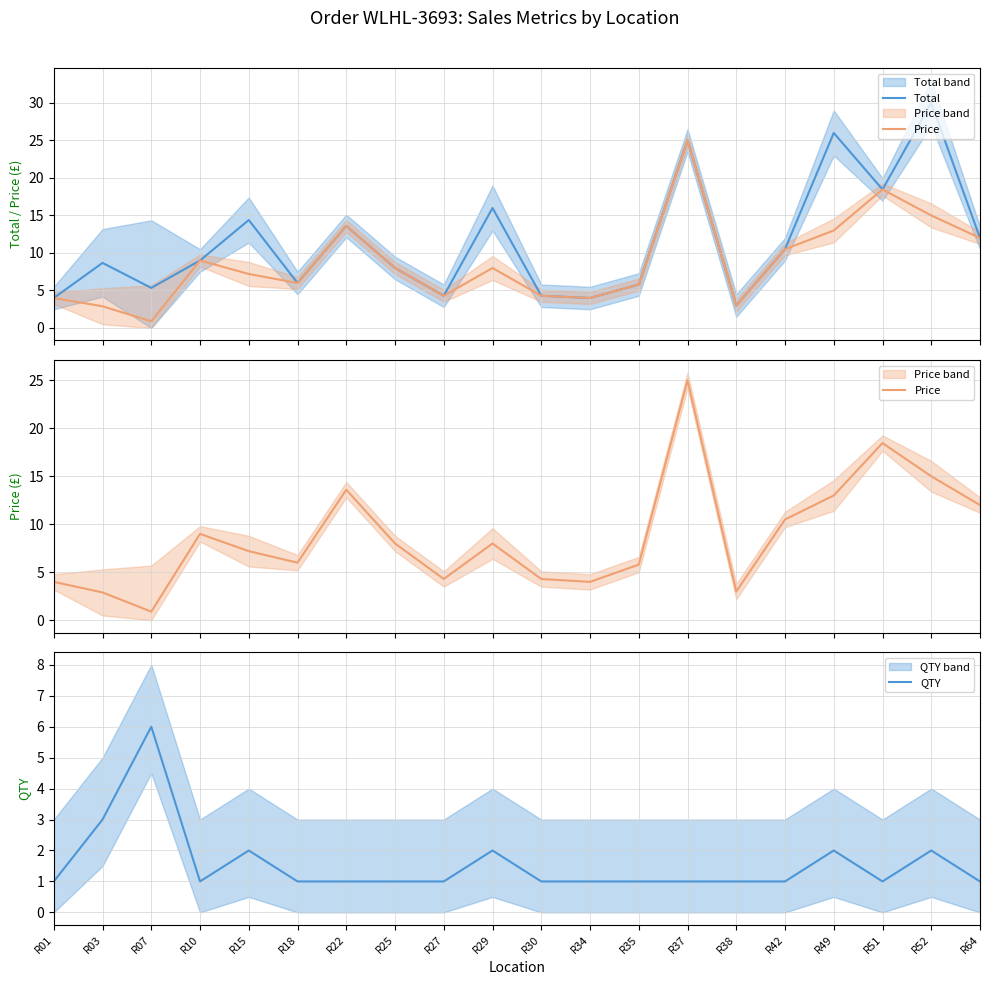

Which series ends up on top after the final intersection of Total and QTY?

Total